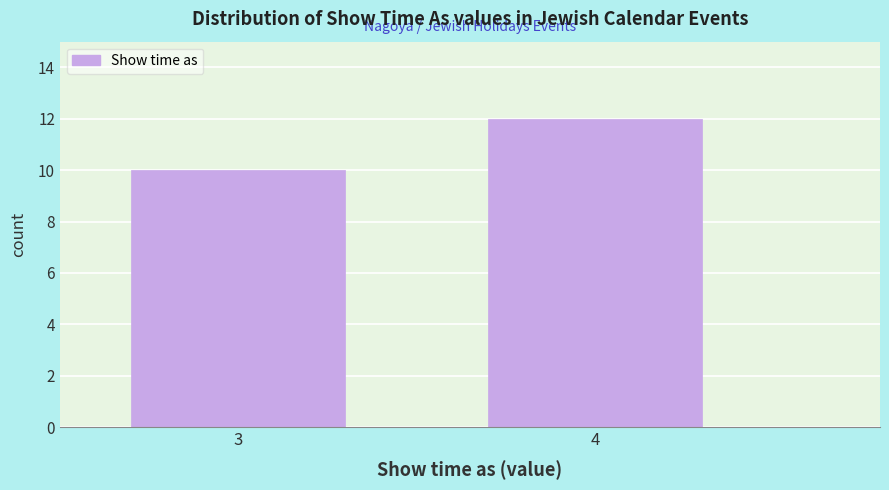

Reading left to right, what are all the values shown in this chart?

10	12